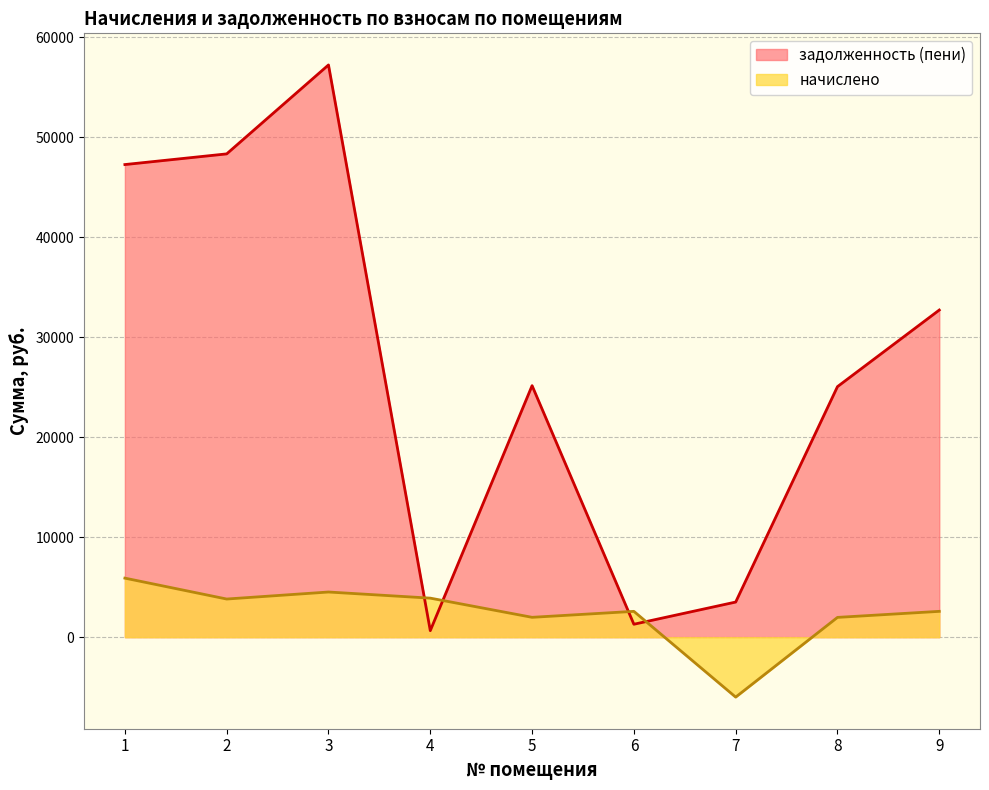

What is the minimum value for начислено?

-5996.6